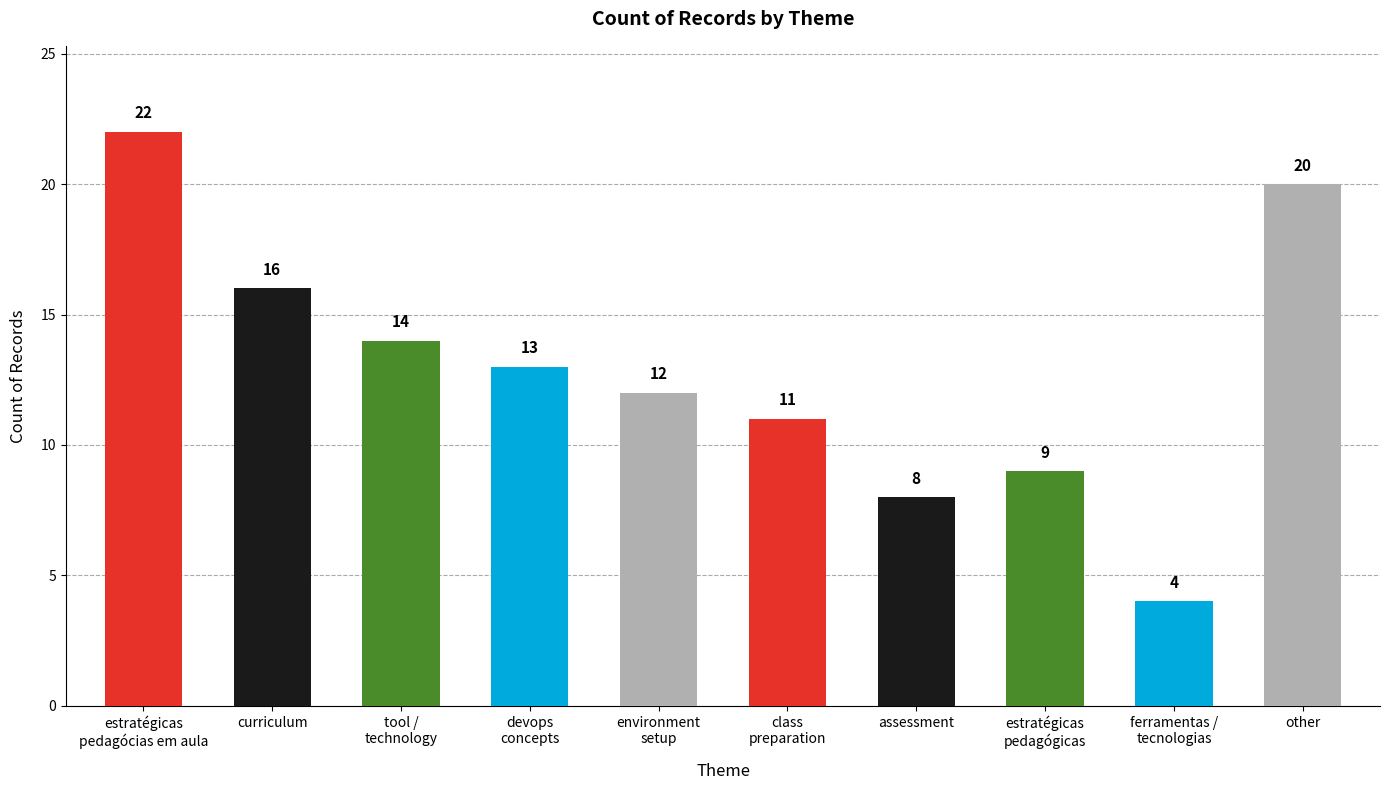

Approximately how many times larger is the value at estratégicas
pedagócias em aula compared to ferramentas /
tecnologias?

5.5